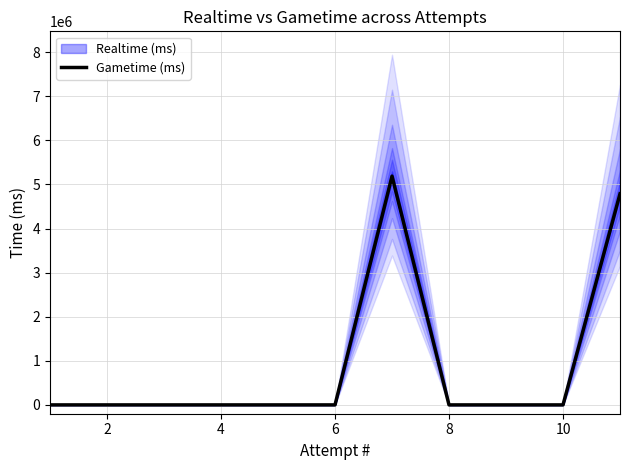

The value of Gametime (ms) at 6 is 0.0. True or false?

True